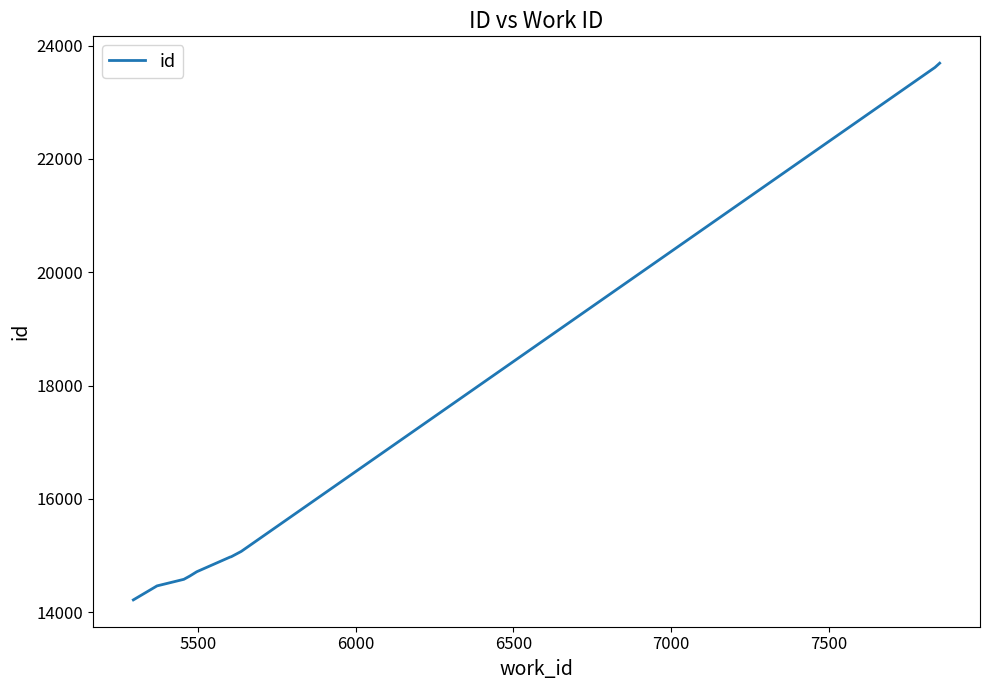

What is the smallest value displayed?

14217